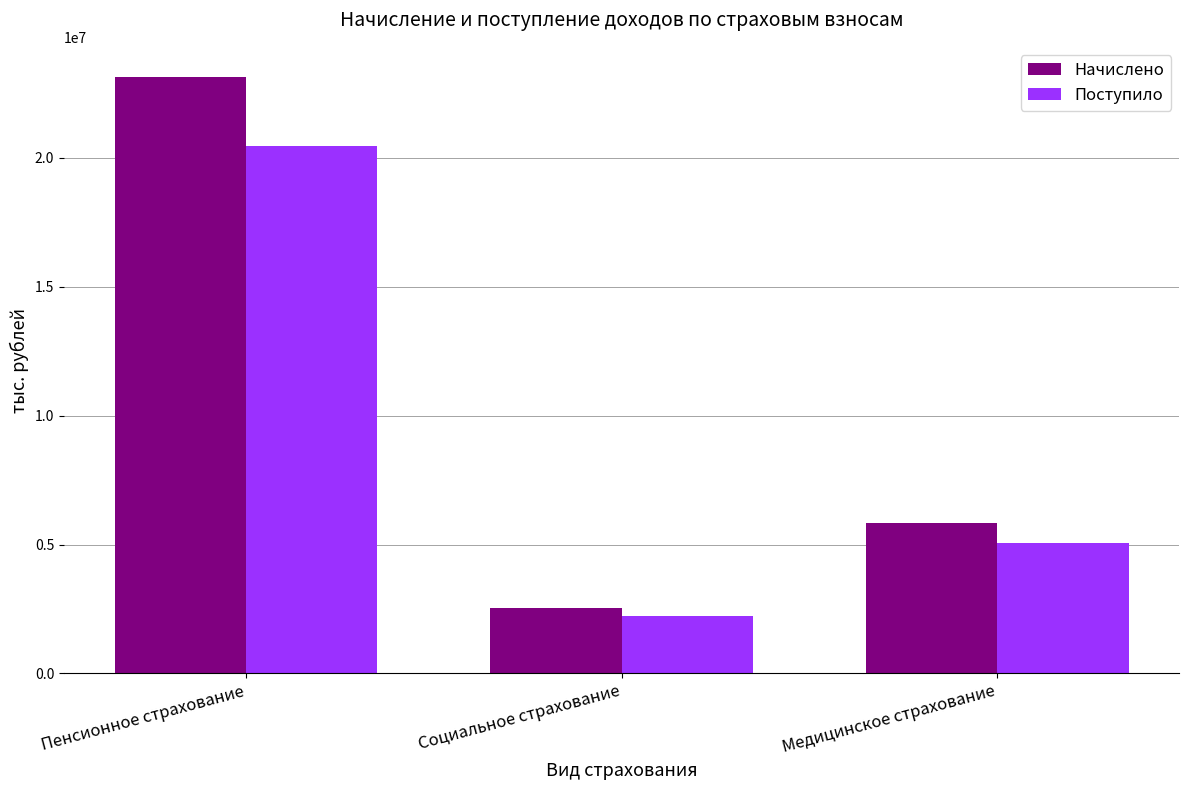

Reading left to right, what are all the values shown in this chart?

Начислено: Пенсионное страхование=23147083	Социальное страхование=2553954	Медицинское страхование=5845584
Поступило: Пенсионное страхование=20441255	Социальное страхование=2230435	Медицинское страхование=5068194